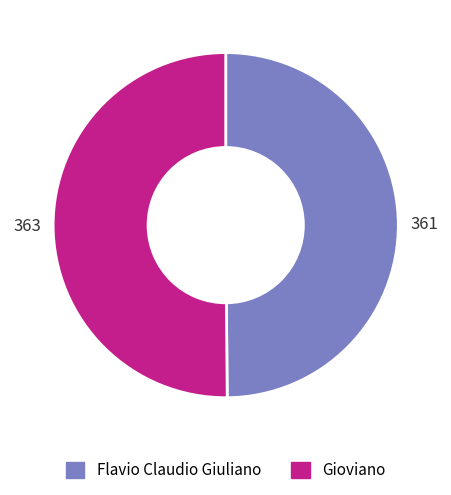

Is it true that Flavio Claudio Giuliano is 41% of the pie?

False